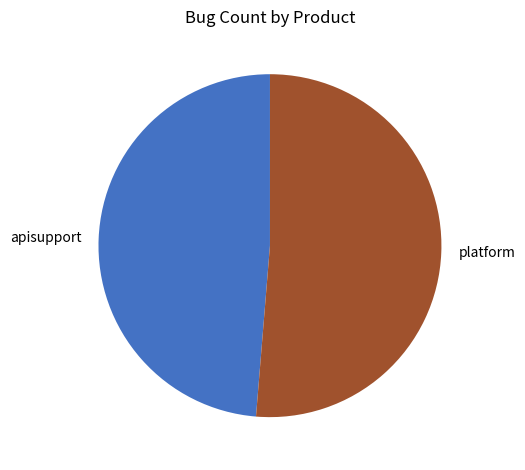

What is the smallest slice in the pie chart?

apisupport